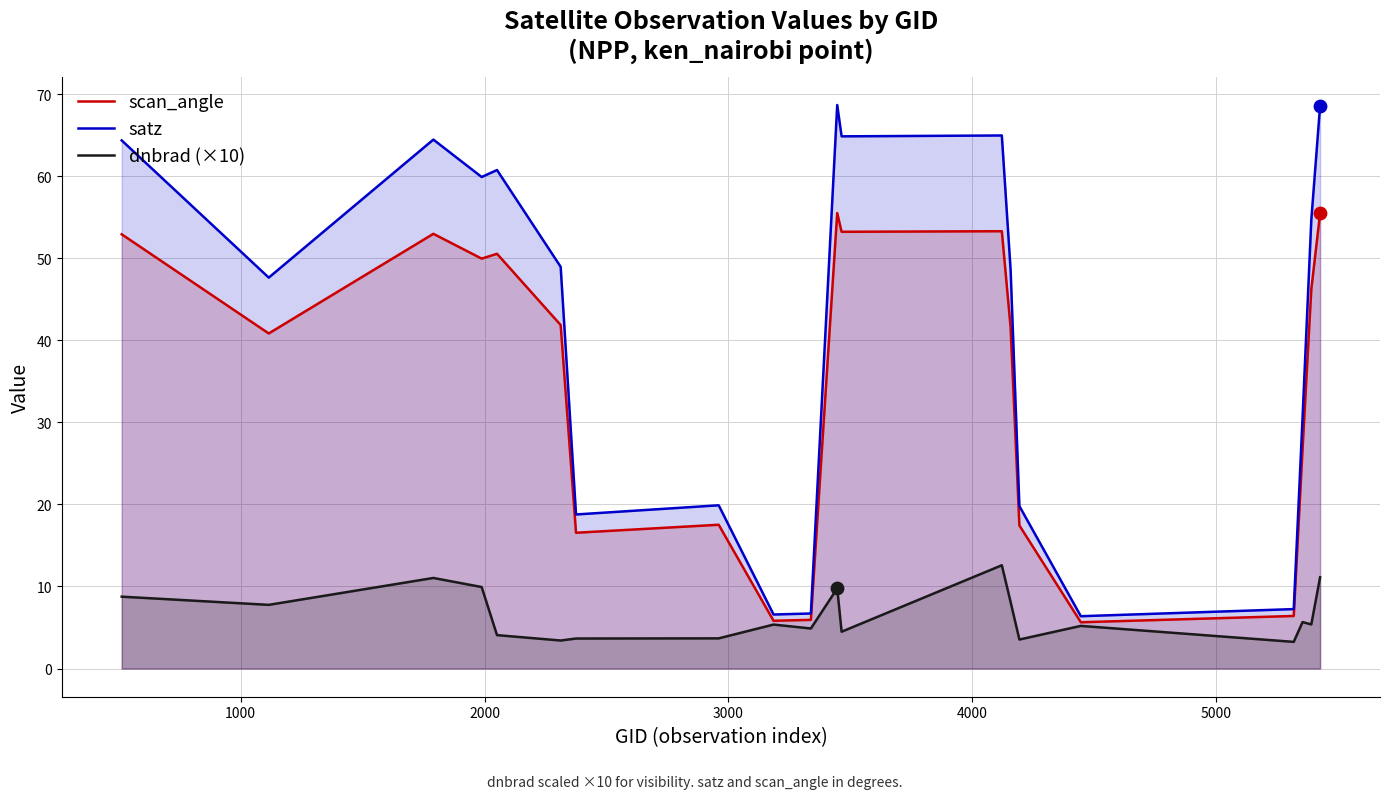

Which series contains the lowest Y value?

dnbrad (×10)